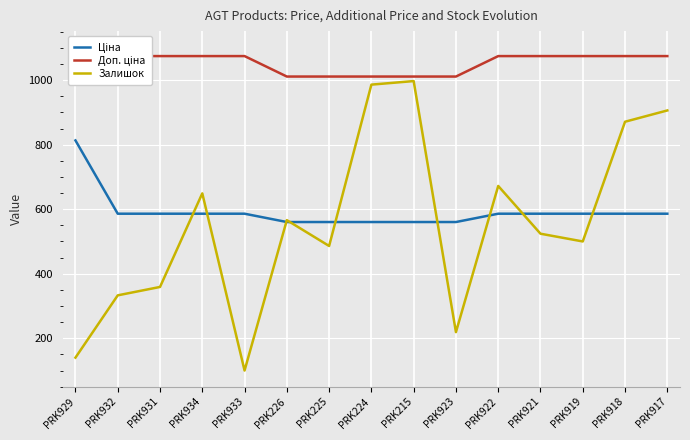

What are all the series names shown in the legend?

Ціна, Доп. ціна, Залишок